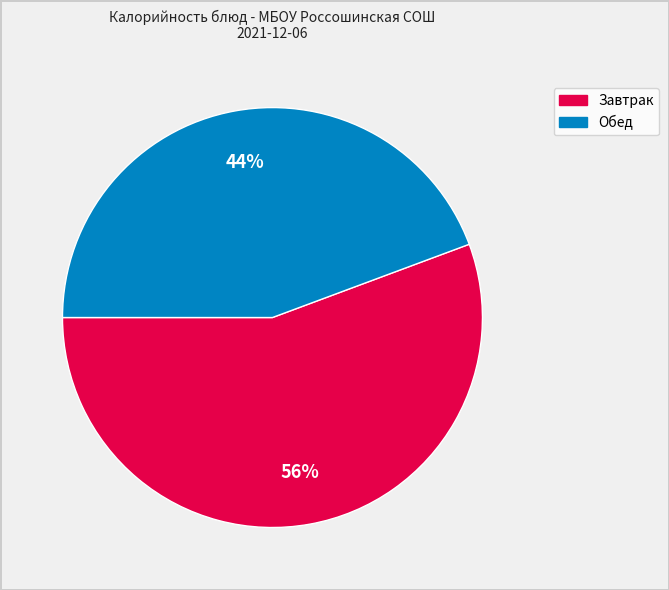

Is there a majority slice in this chart?

Yes